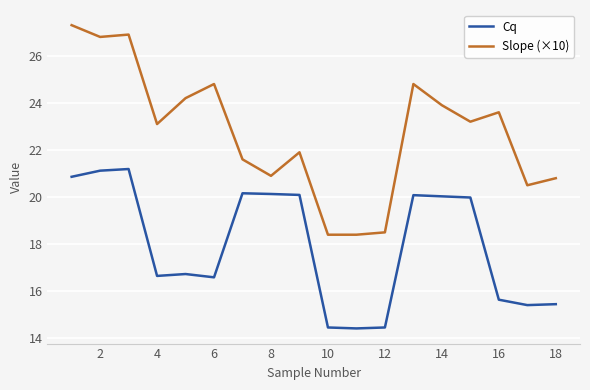

What is the highest value of the Cq series?

21.2